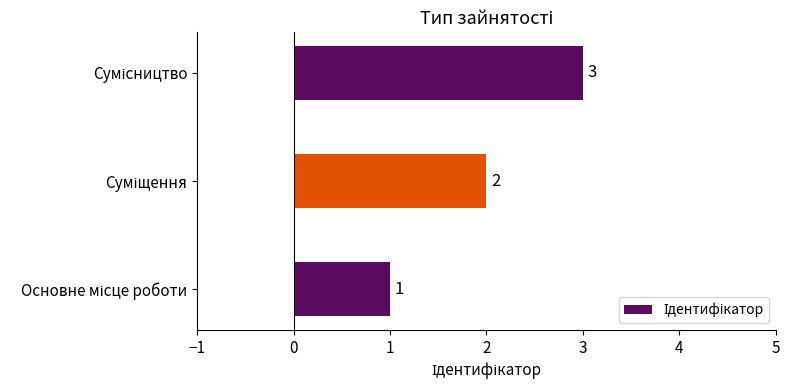

How many values are between 1 and 3?

3